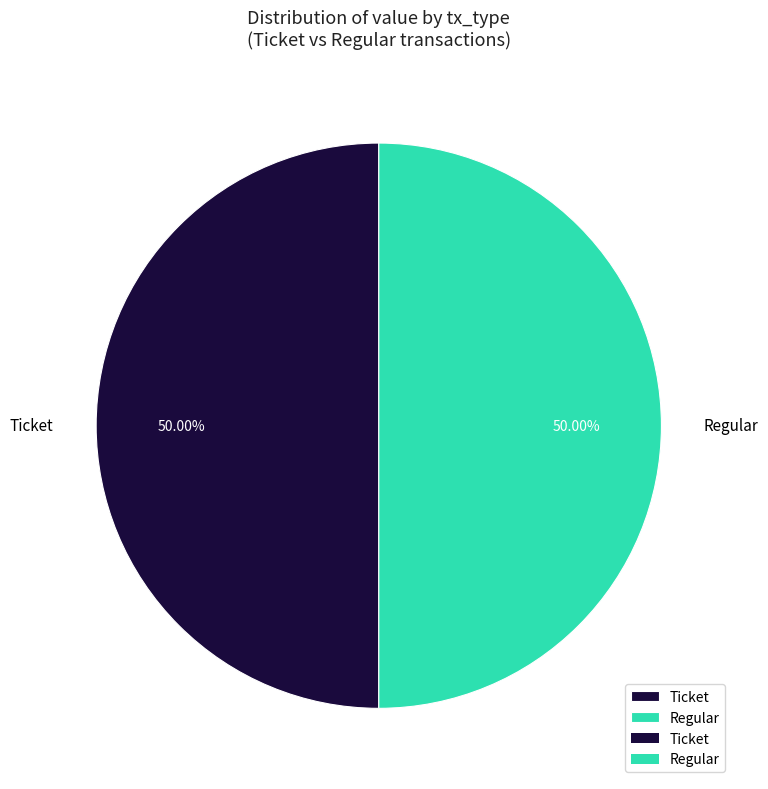

Approximately how many times larger is the value at Ticket compared to Regular?

1.0